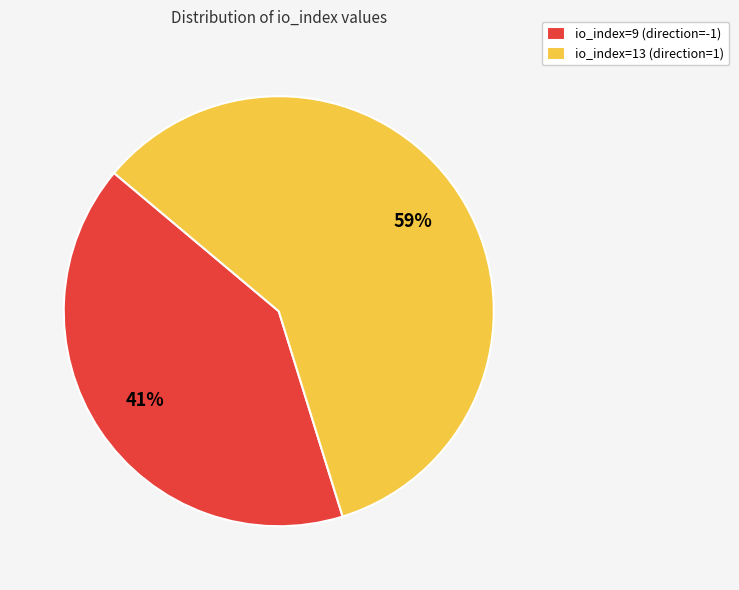

Is it true that io_index=13 (direction=1) is 59% of the pie?

True